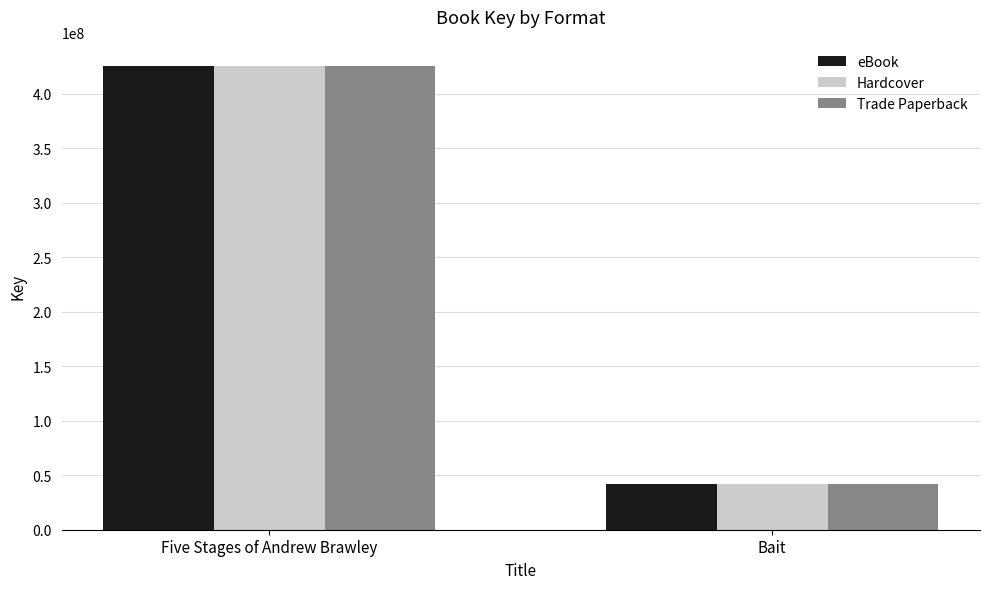

Is it true that Hardcover equals 425583130 at Five Stages of Andrew Brawley?

True